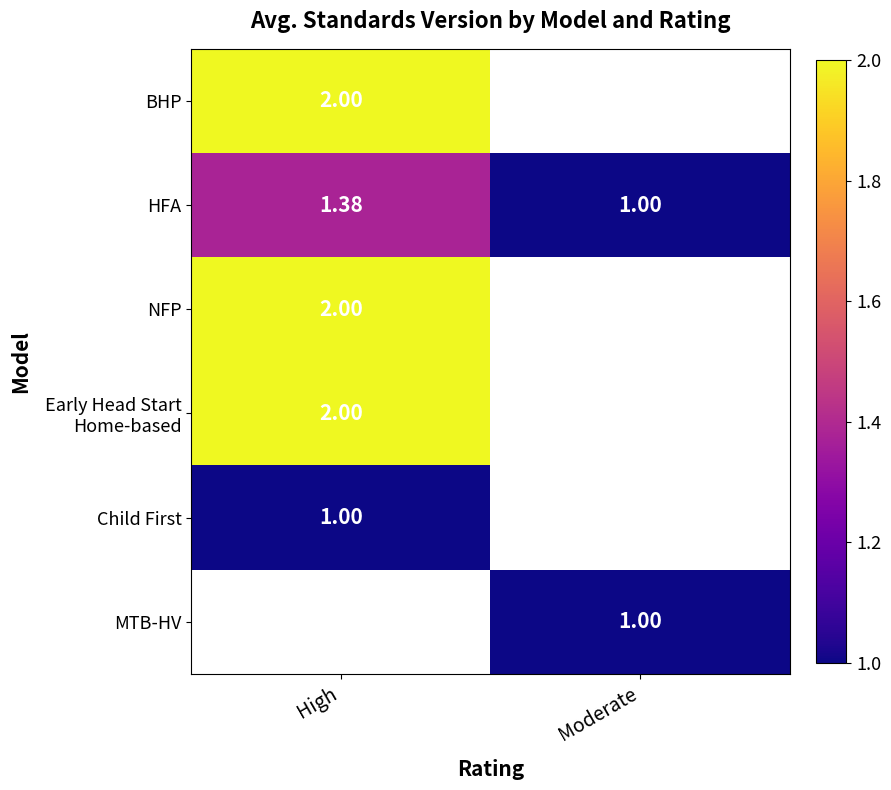

Count the number of categories in the chart.

2